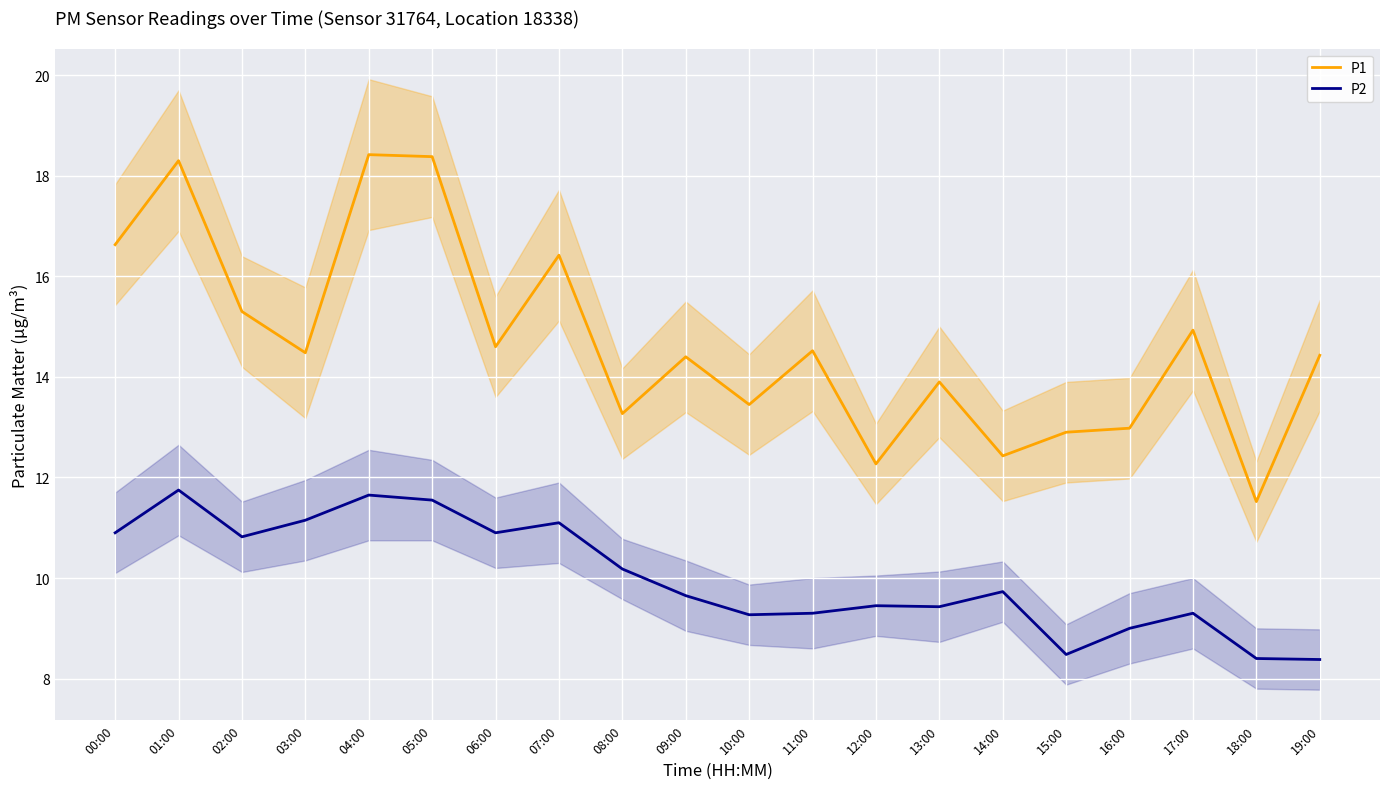

What are all the series names shown in the legend?

P1, P2